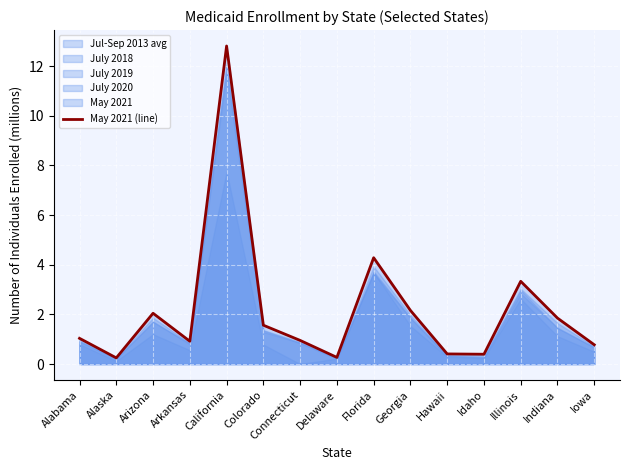

Which category has the highest value across all series?

California